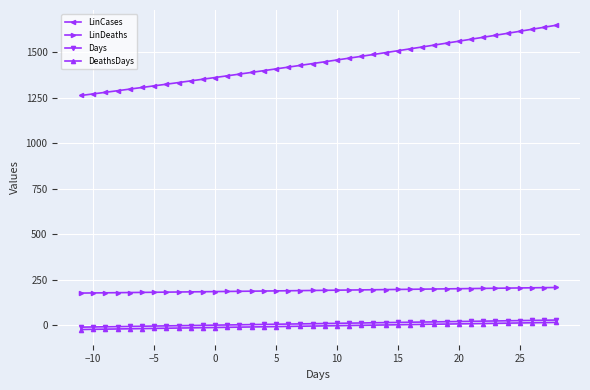

Does the chart have visible grid lines?

Yes